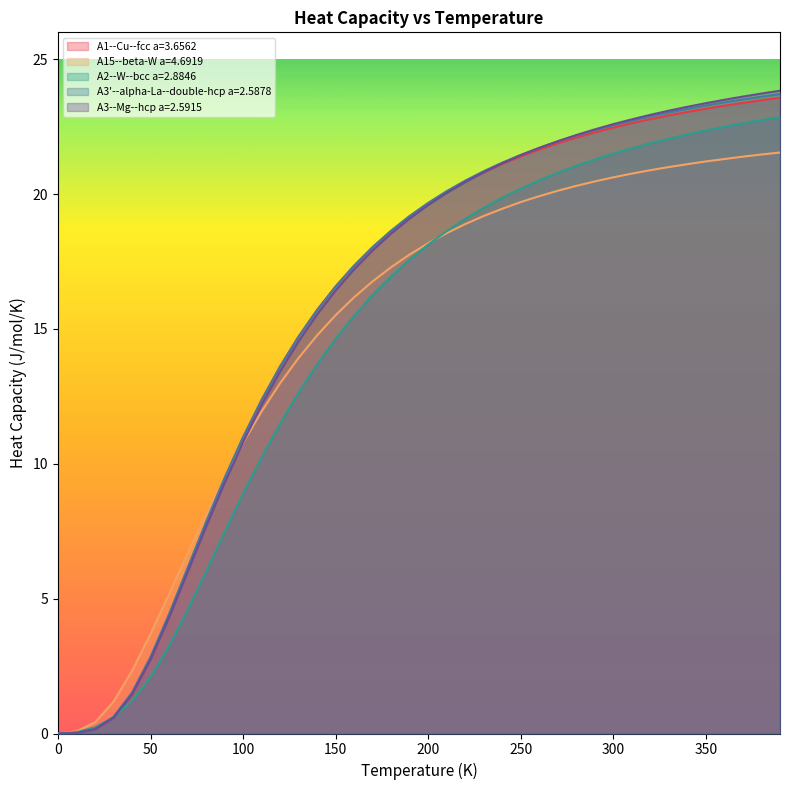

Reading left to right, extract all data points from this chart.

A1--Cu--fcc a=3.6562: 0.0	0.0	0.2	0.6	1.5	2.7	4.3	6.1	7.8	9.4	11.0	12.4	13.6	14.7	15.7	16.6	17.3	18.0	18.6	19.2	19.7	20.1	20.5	20.8	21.1	21.4	21.7	21.9	22.1	22.3	22.5	22.6	22.8	22.9	23.1	23.2	23.3	23.4	23.5	23.6
A15--beta-W a=4.6919: 0.0	0.1	0.4	1.2	2.3	3.7	5.2	6.7	8.1	9.5	10.8	11.9	13.0	13.9	14.8	15.5	16.2	16.8	17.3	17.8	18.2	18.6	18.9	19.2	19.5	19.7	19.9	20.1	20.3	20.5	20.6	20.8	20.9	21.0	21.1	21.2	21.3	21.4	21.5	21.5
A2--W--bcc a=2.8846: 0.0	0.0	0.2	0.6	1.2	2.1	3.2	4.6	6.0	7.5	8.9	10.2	11.5	12.6	13.7	14.6	15.5	16.3	17.0	17.6	18.1	18.6	19.1	19.5	19.9	20.2	20.5	20.8	21.1	21.3	21.5	21.7	21.9	22.1	22.2	22.4	22.5	22.6	22.7	22.9
A3'--alpha-La--double-hcp a=2.5878: 0.0	0.0	0.2	0.6	1.5	2.8	4.4	6.1	7.8	9.5	11.0	12.4	13.6	14.7	15.7	16.6	17.4	18.0	18.7	19.2	19.7	20.1	20.5	20.9	21.2	21.5	21.7	22.0	22.2	22.4	22.6	22.7	22.9	23.0	23.2	23.3	23.4	23.5	23.6	23.7
A3--Mg--hcp a=2.5915: 0.0	0.0	0.2	0.6	1.5	2.7	4.3	6.0	7.7	9.3	10.8	12.2	13.4	14.5	15.5	16.4	17.2	17.9	18.5	19.1	19.6	20.0	20.4	20.8	21.1	21.4	21.7	22.0	22.2	22.4	22.6	22.8	22.9	23.1	23.2	23.4	23.5	23.6	23.7	23.8